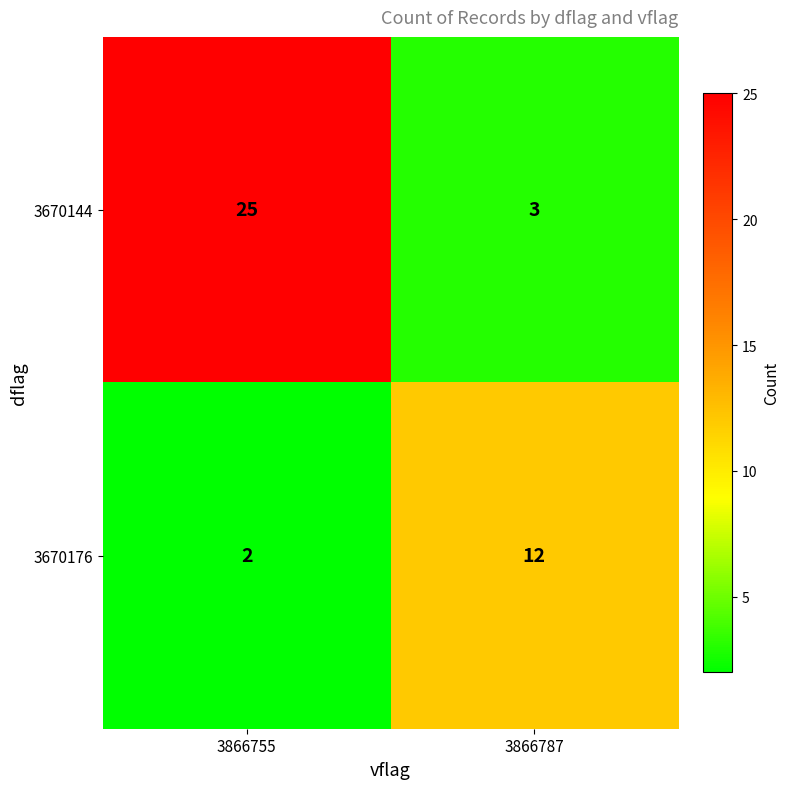

Reading left to right, list all the values displayed in this chart.

3670144: 3866755=25	3866787=3
3670176: 3866755=2	3866787=12